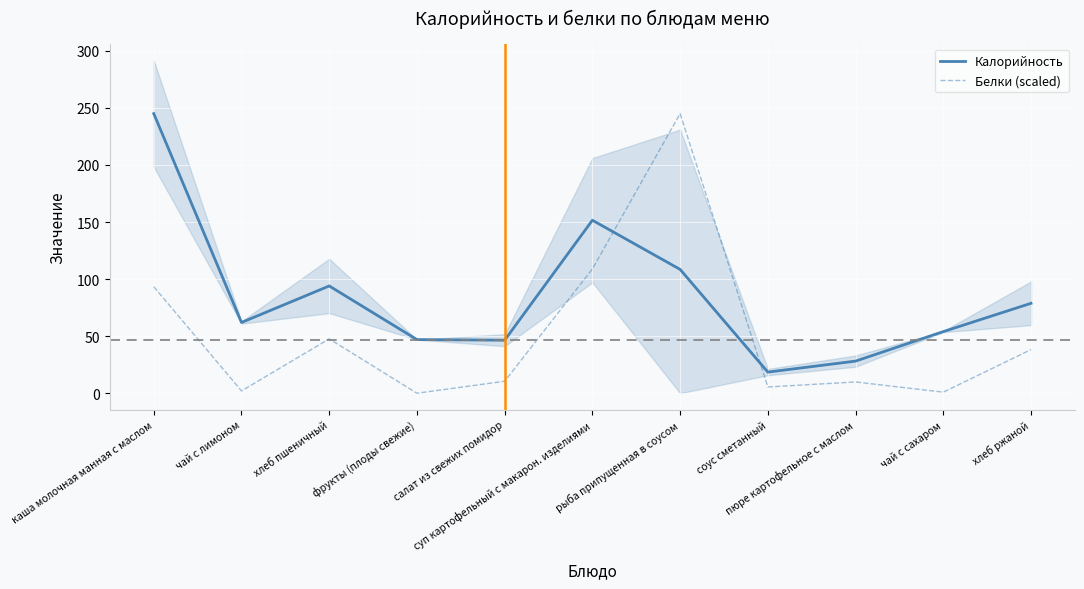

How many interior local peaks does the Белки (scaled) series have?

3